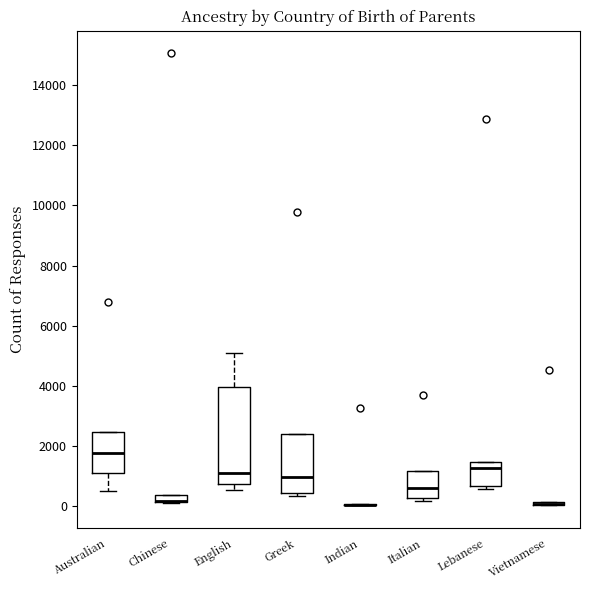

Where does the median line of the box for Greek sit on the y-axis? The values are not printed on the chart, so give them approximately, as read against the axis.

1000